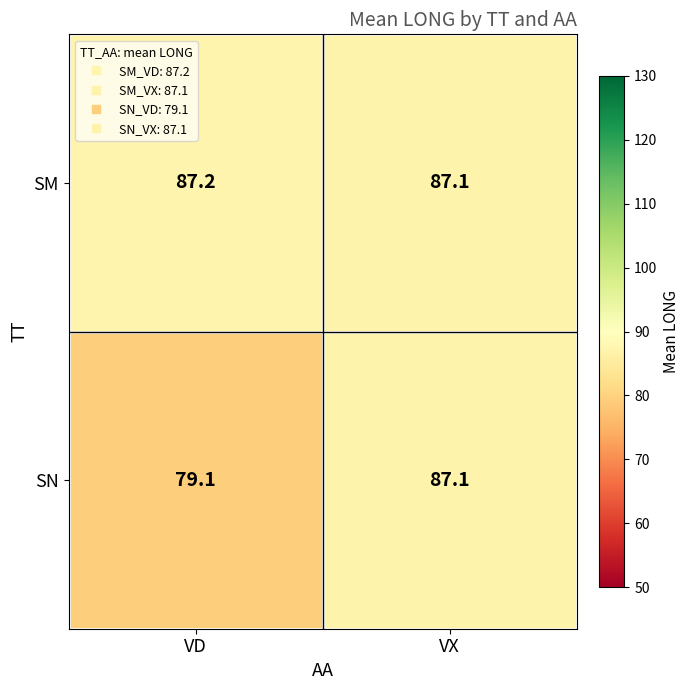

At which category is the sum across all series the highest?

VX